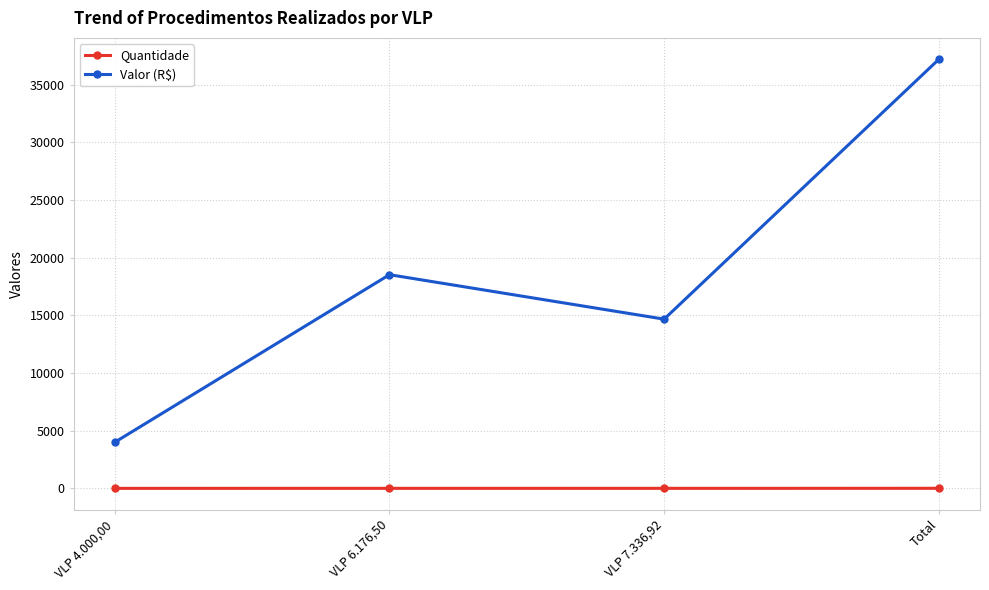

At which label is Valor (R$) closest to 20601?

VLP 6.176,50